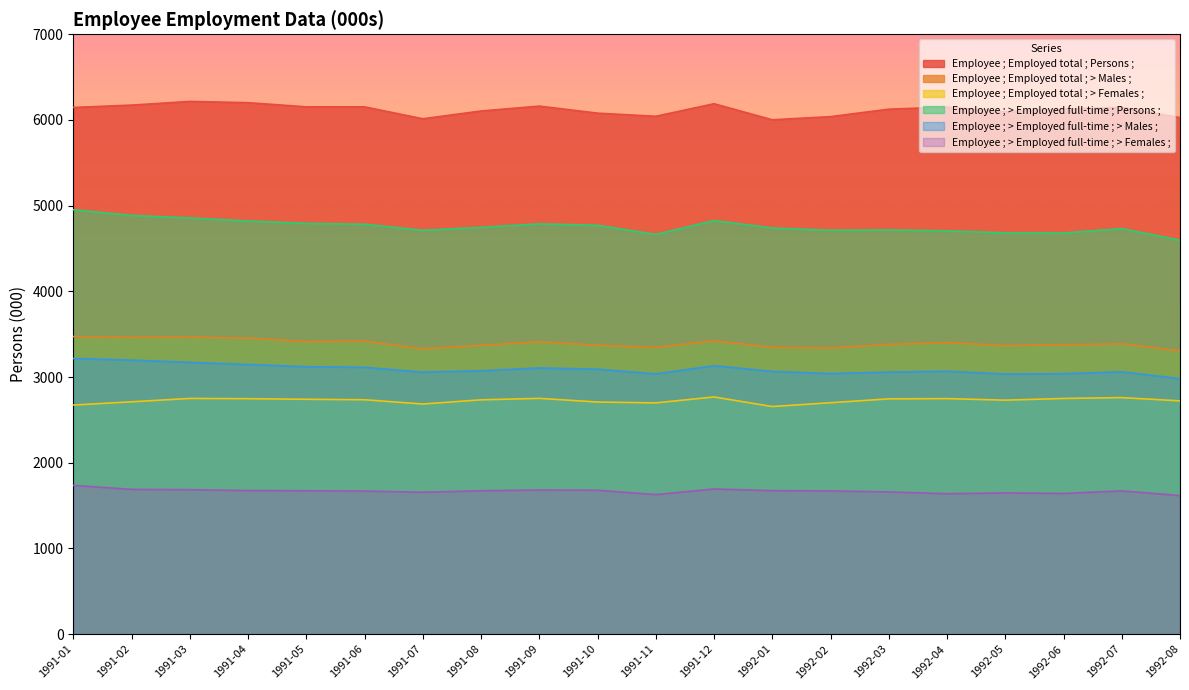

The Employee ; Employed total ; > Males ; series shows 6087.9 at 1991-09. True or false?

False